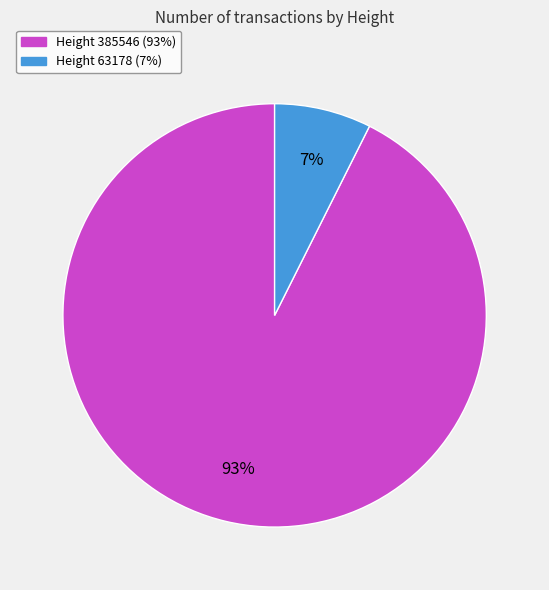

To the nearest percent, what is the average slice percentage?

50%